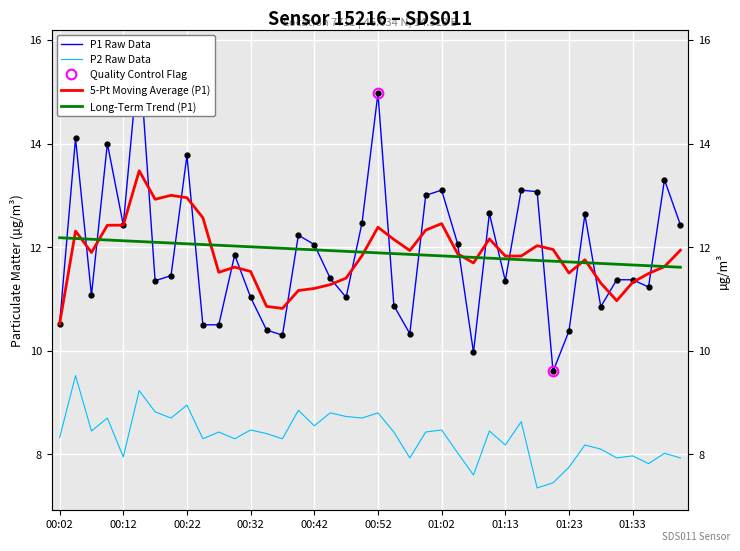

At which label is P1 closest to 12?

00:42